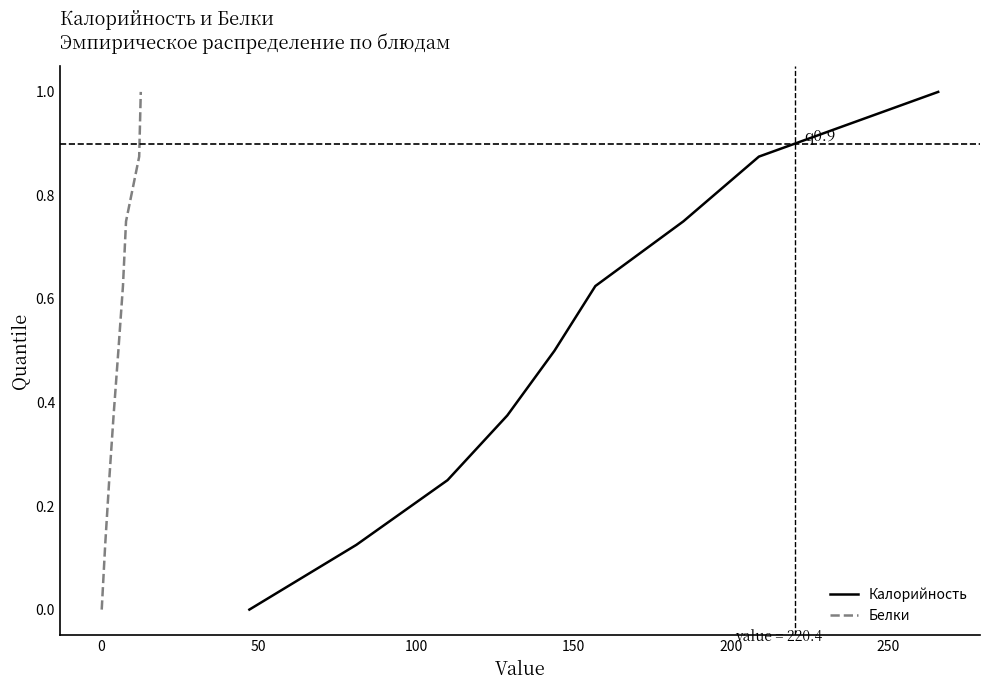

What is the highest value of the Белки series?

1.0